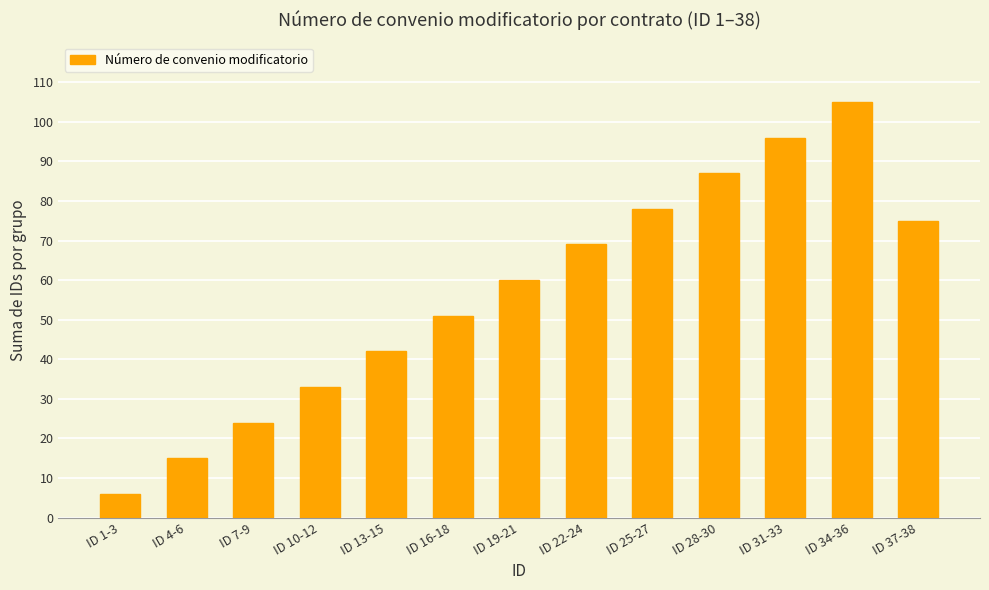

How many series are shown in this chart?

1